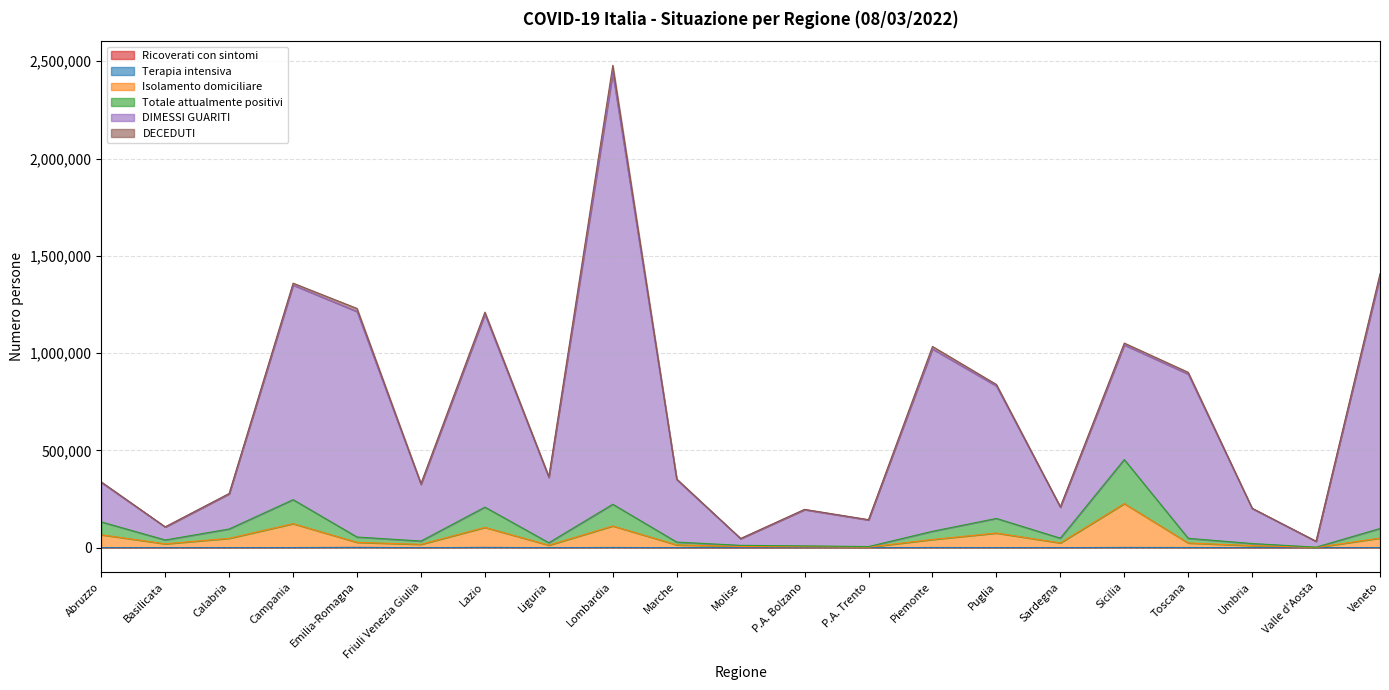

True or false: Totale attualmente positivi has more than 0 points higher than both neighbors.

True